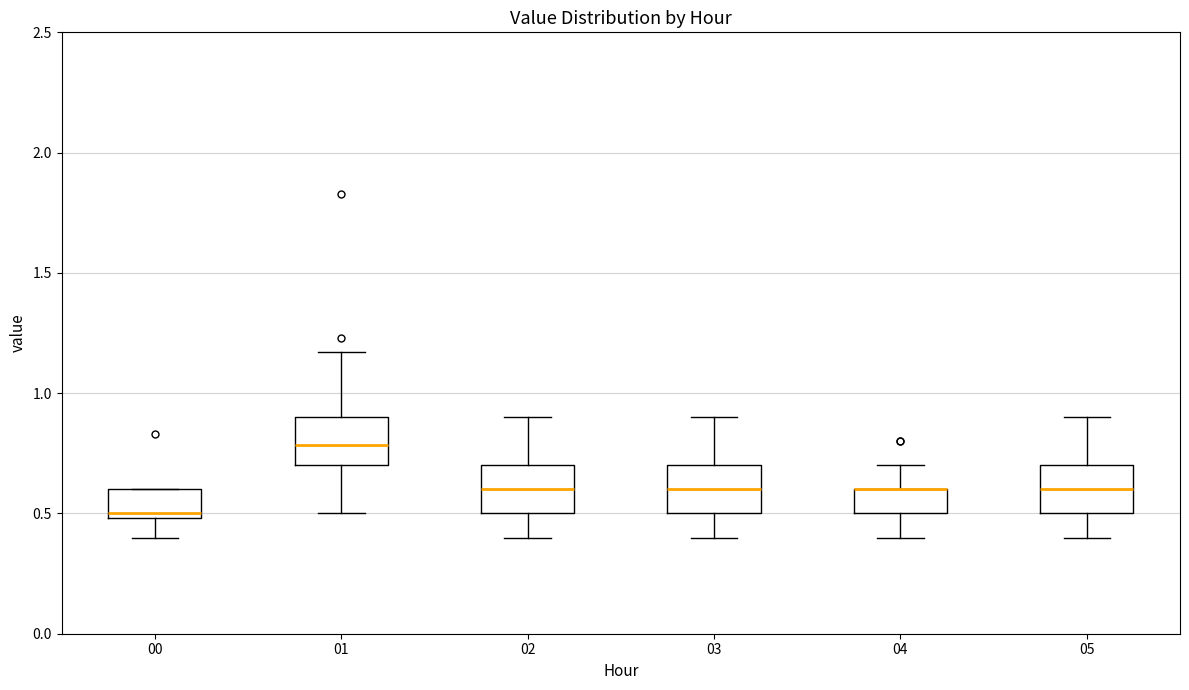

Reading left to right, read every box against the y-axis: the position of its median line, the range the box covers, and the ends of its whiskers. The values are not printed on the chart, so give them approximately, as read against the axis.

00: median 0.50 (just above the box's lower edge), box 0.50 to 0.60, whiskers 0.40 to 0.60
01: median 0.80, box 0.70 to 0.90, whiskers 0.50 to 1.15
02: median 0.60, box 0.50 to 0.70, whiskers 0.40 to 0.90
03: median 0.60, box 0.50 to 0.70, whiskers 0.40 to 0.90
04: median 0.60 (drawn on the box's upper edge), box 0.50 to 0.60, whiskers 0.40 to 0.70
05: median 0.60, box 0.50 to 0.70, whiskers 0.40 to 0.90